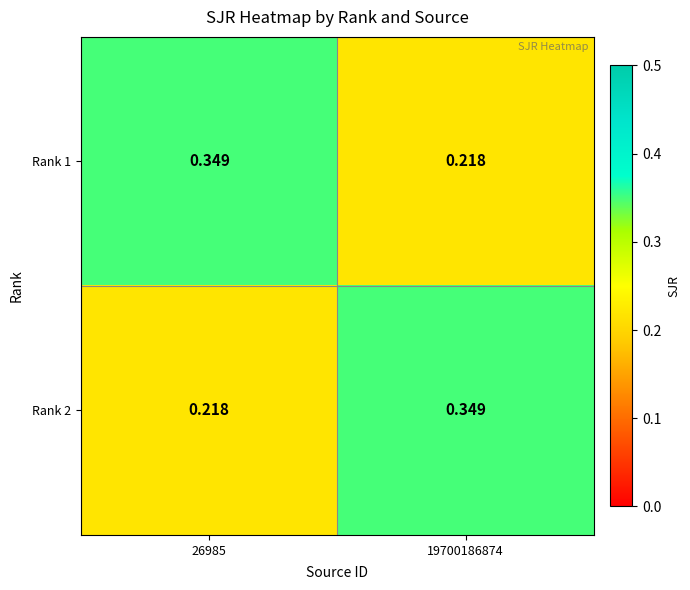

How many series are shown in this chart?

2